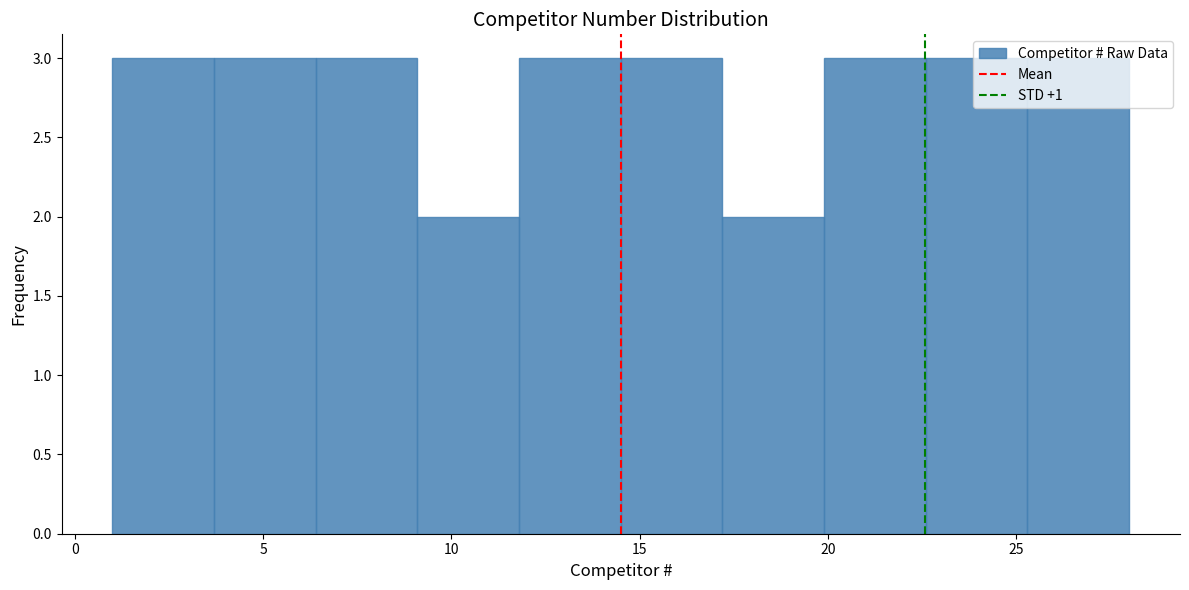

Reading left to right, transcribe this chart: for each bar, give the range it covers on the x-axis and its height. Neither the bar edges nor the heights are printed on the chart, so give them approximately, as read against the axes.

1.0 to 3.7: 3
3.7 to 6.4: 3
6.4 to 9.1: 3
9.1 to 11.8: 2
11.8 to 14.5: 3
14.5 to 17.2: 3
17.2 to 19.9: 2
19.9 to 22.6: 3
22.6 to 25.3: 3
25.3 to 28.0: 3